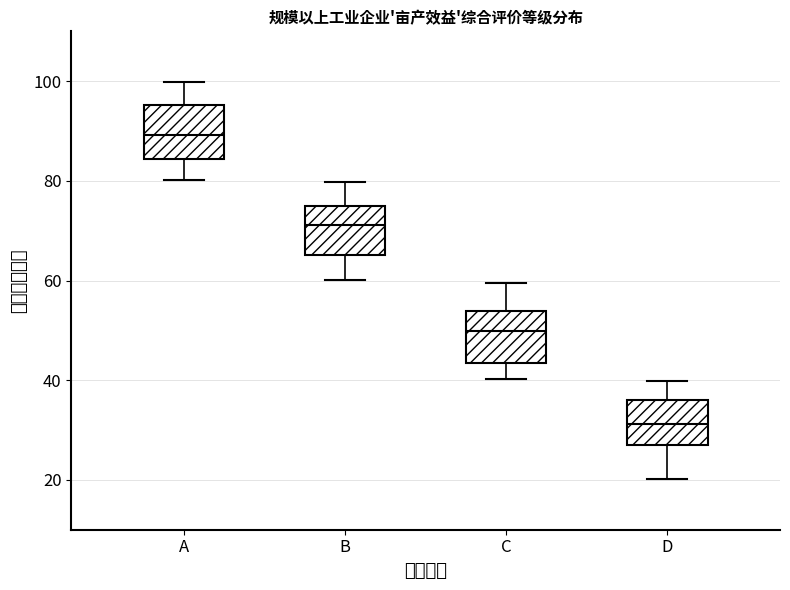

Which box's median line is the highest?

A